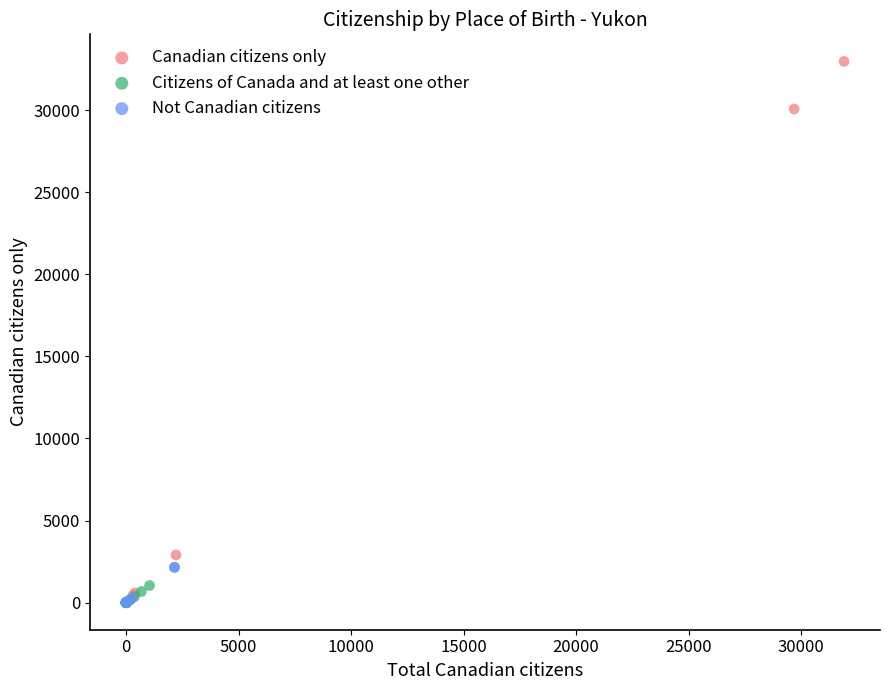

Which series contains the highest Y value?

Canadian citizens only